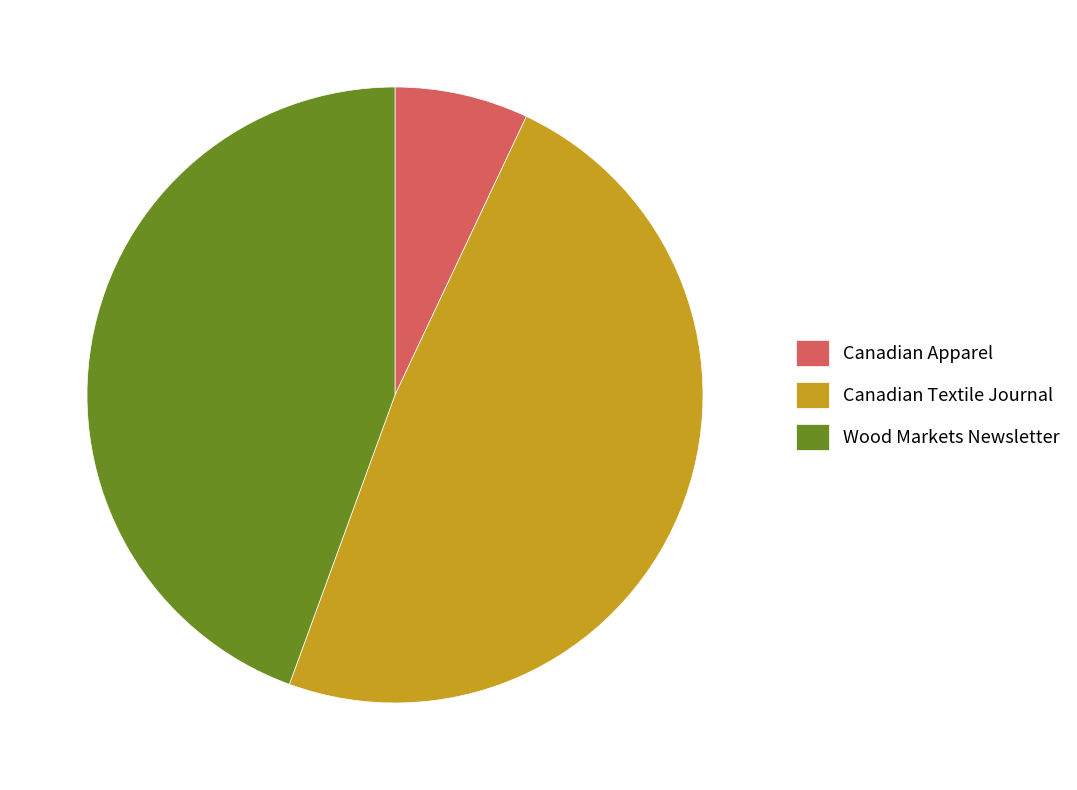

Count the number of slices in the pie.

3